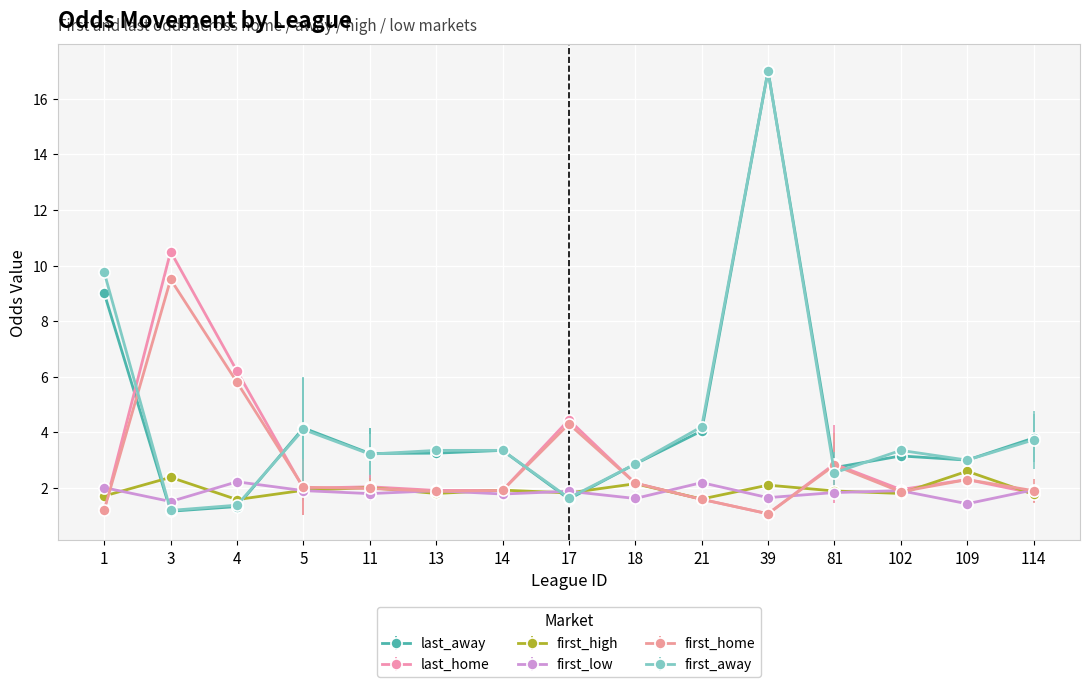

At how many categories does at least one series exceed 7?

3